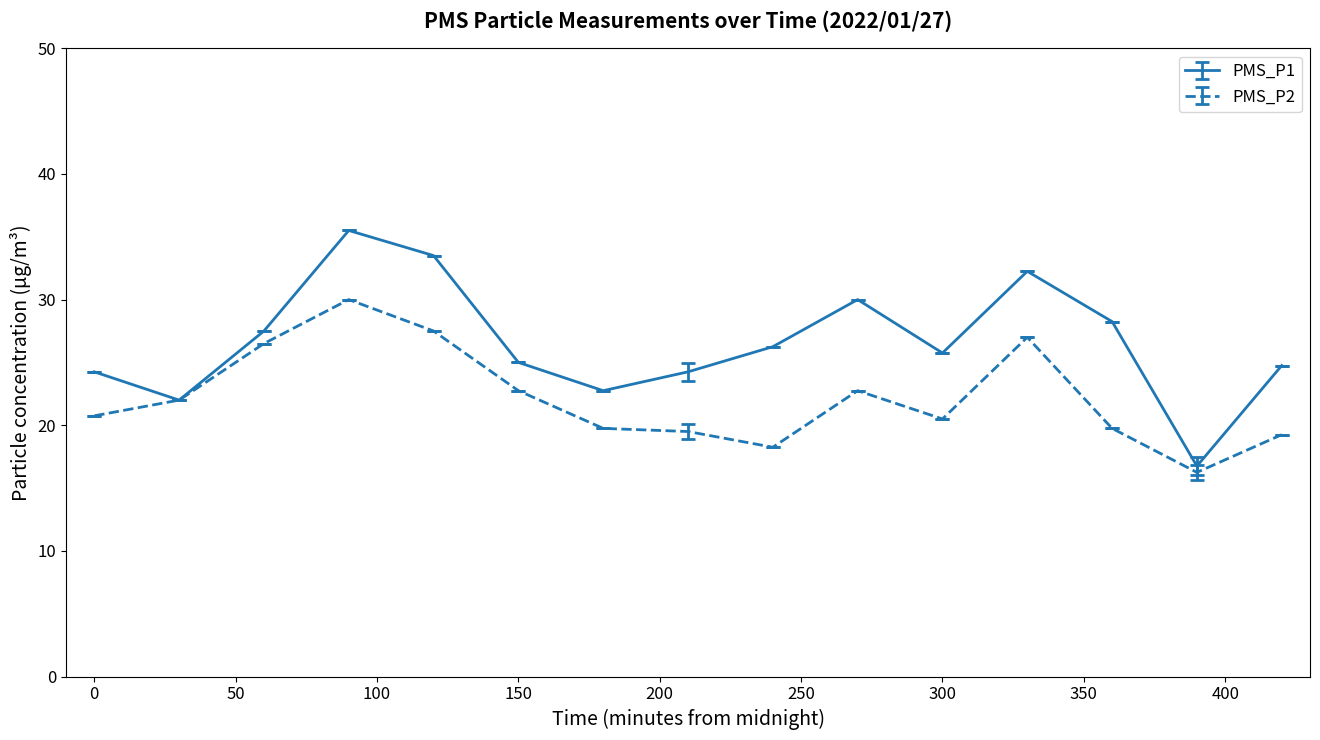

Which series has the widest spread of values?

PMS_P1